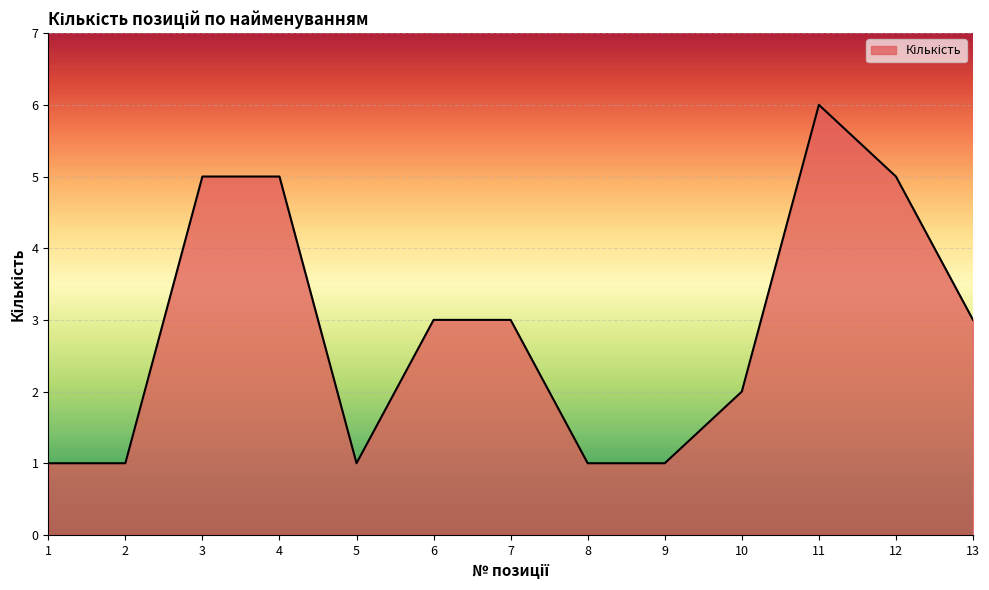

Count the number of categories in the chart.

13